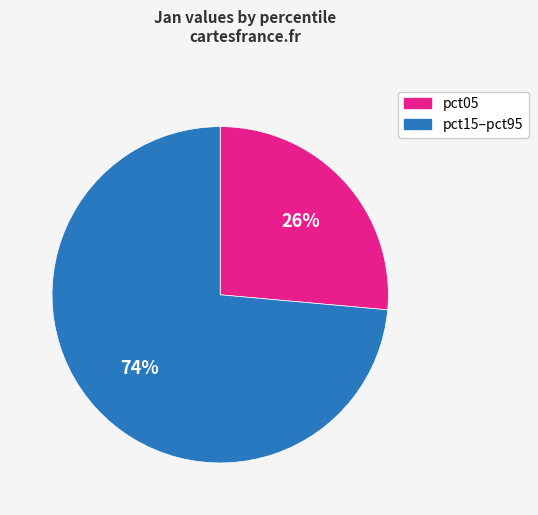

Is there a majority slice in this chart?

Yes